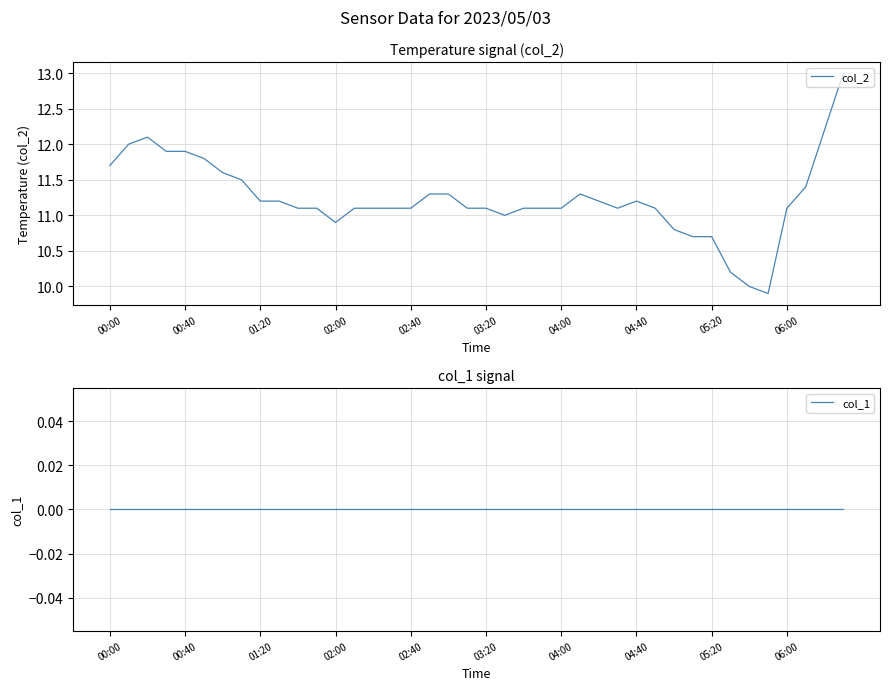

What is the maximum value shown in the chart?

13.0